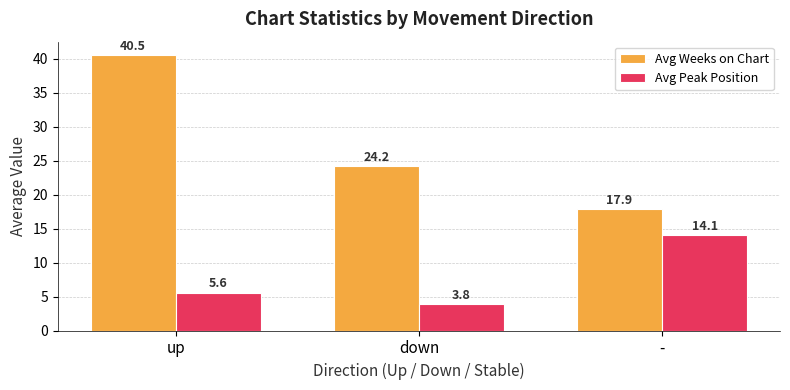

What position from the right is -?

1